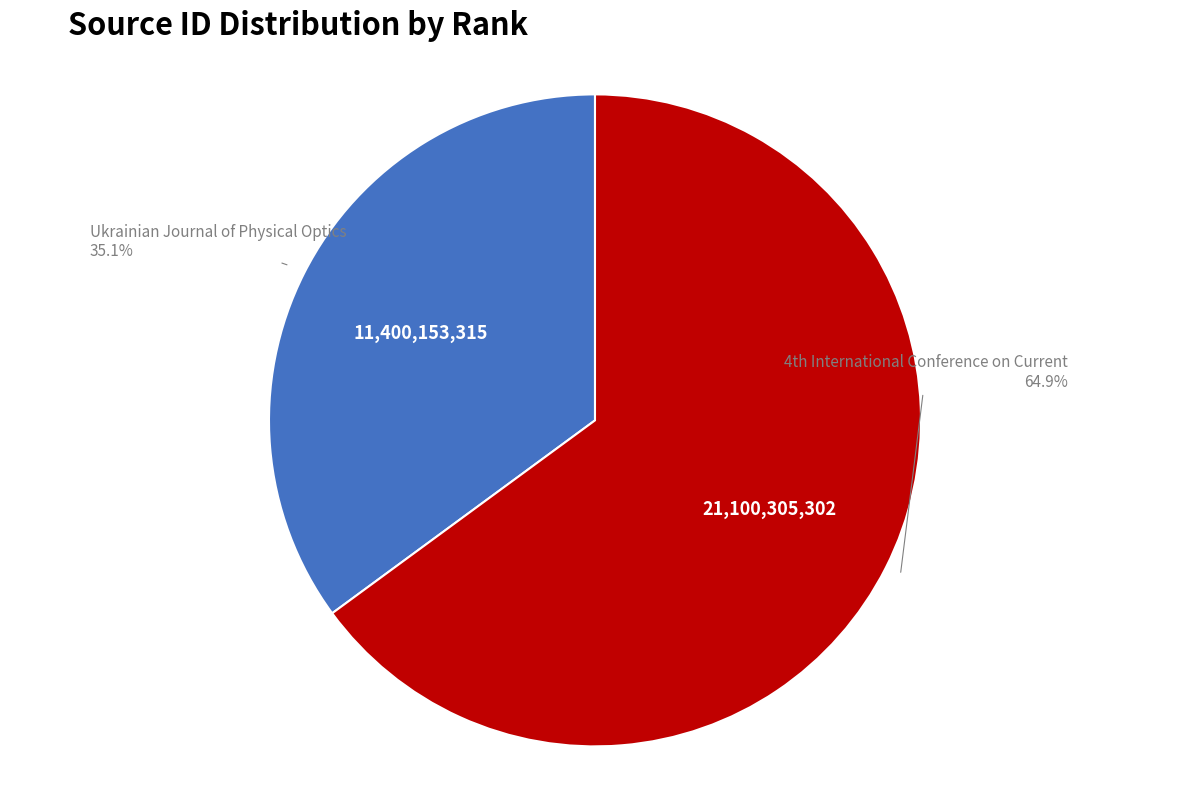

How many slices are in this pie chart?

2